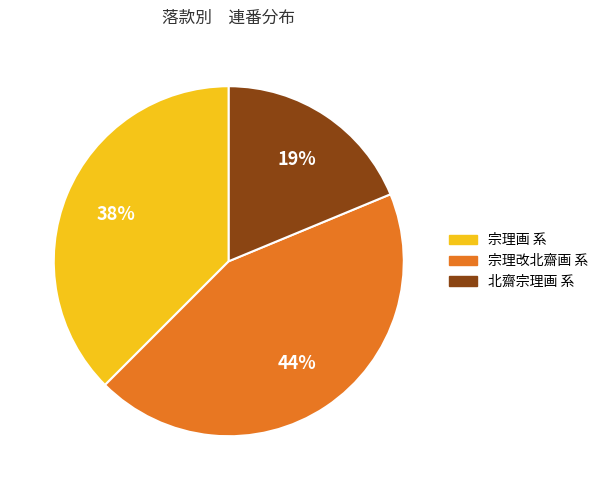

What is the smallest slice in the pie chart?

北齋宗理画 系